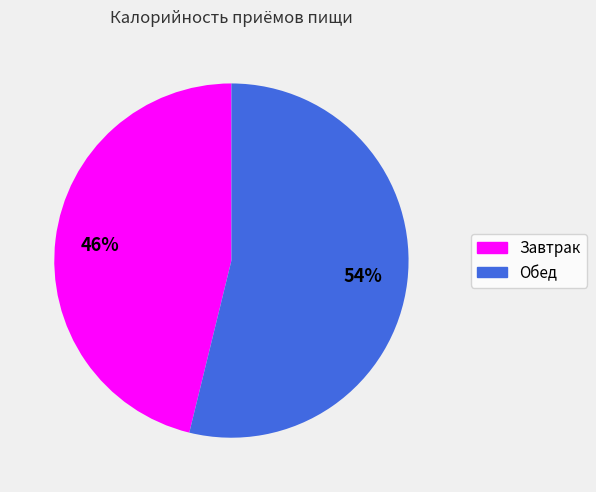

To the nearest percent, what is the difference between the largest and smallest slice percentages?

8%